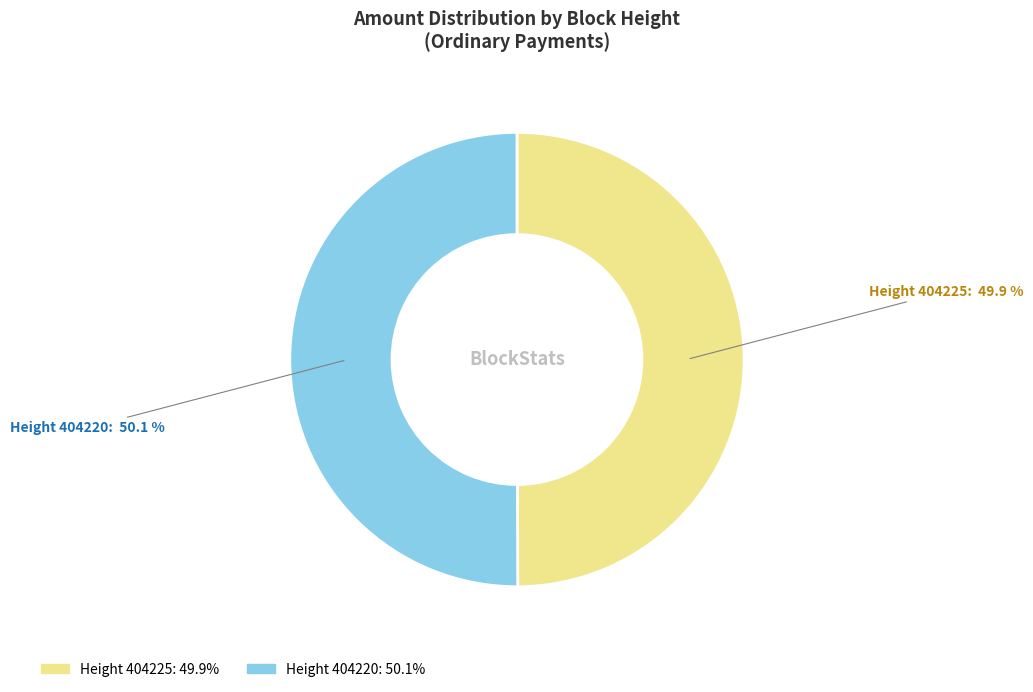

How many segments does this pie chart have?

2